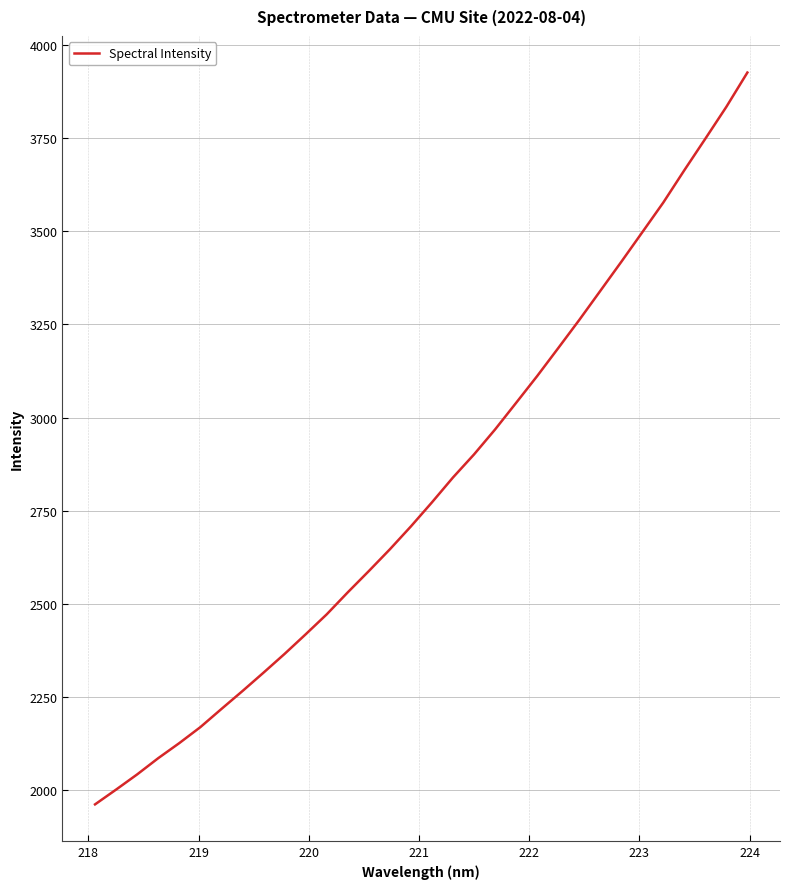

What is the difference between the maximum and minimum values?

1964.3